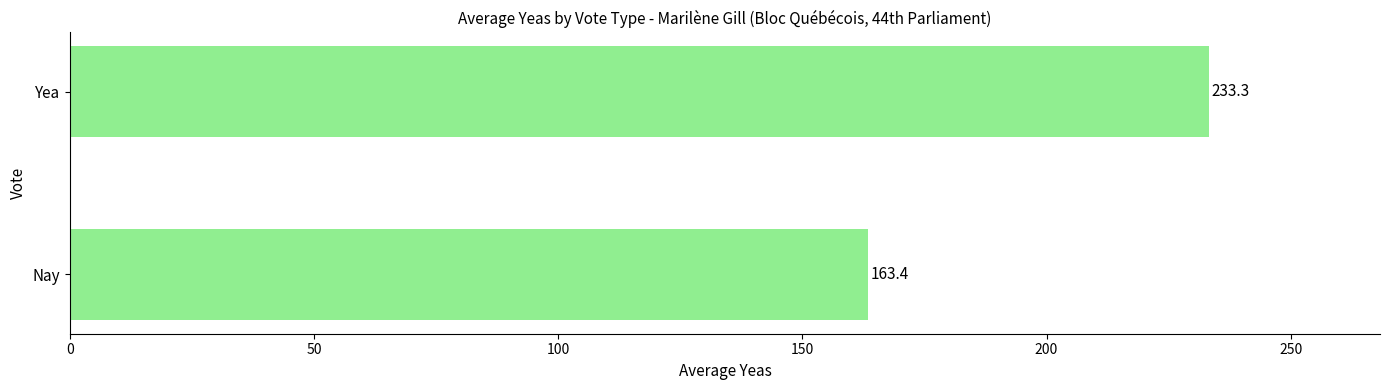

Is it true that the value at Yea is 233.3?

True